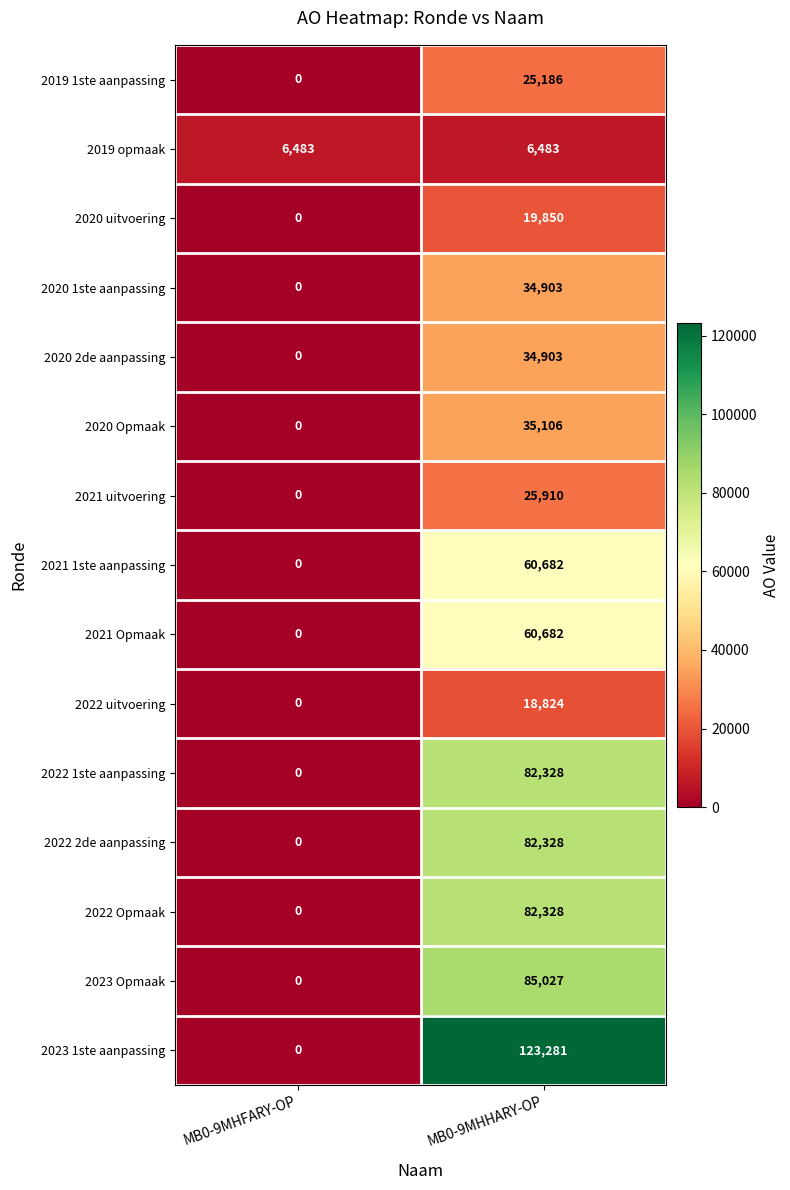

How many categories are shown in the chart?

2